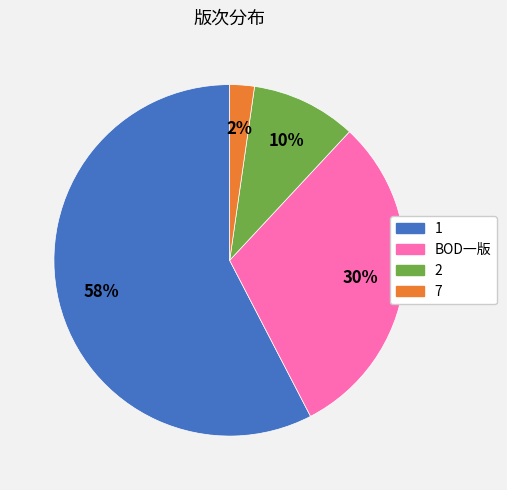

Which has a higher value, 1 or BOD一版?

1